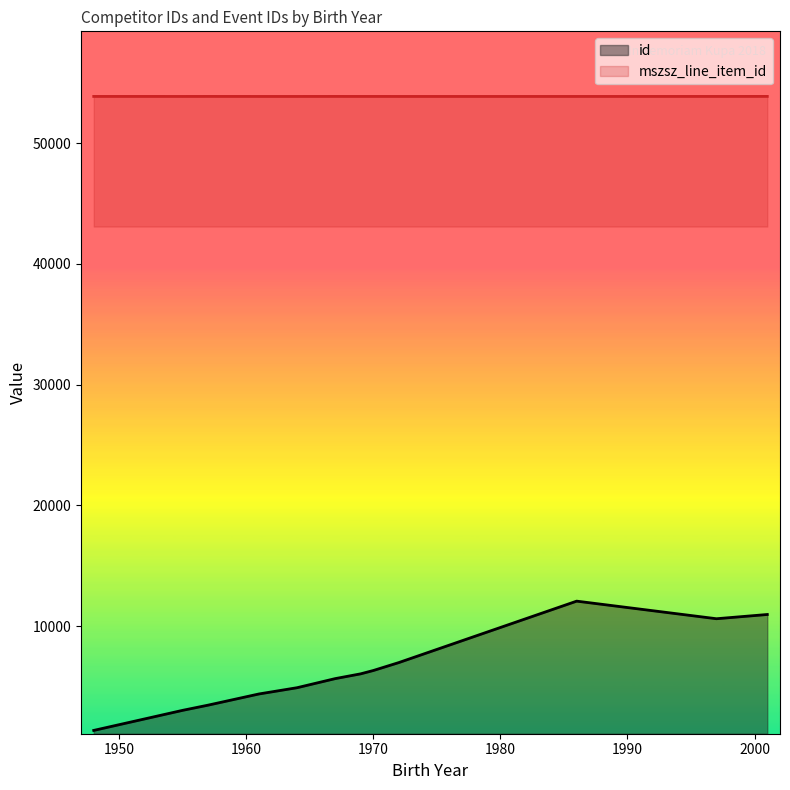

Does the chart have visible grid lines?

No